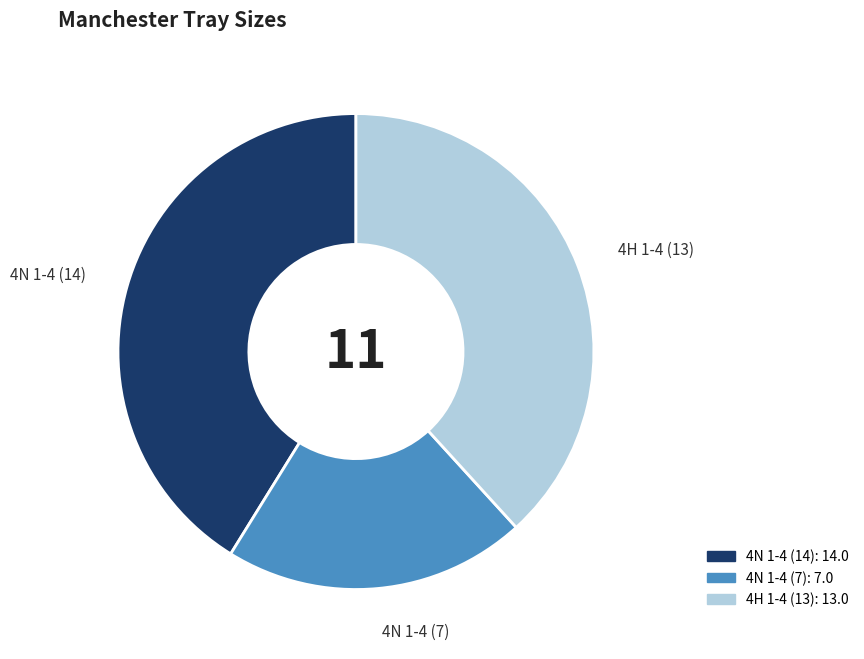

Is there any slice that represents more than half of the pie?

No